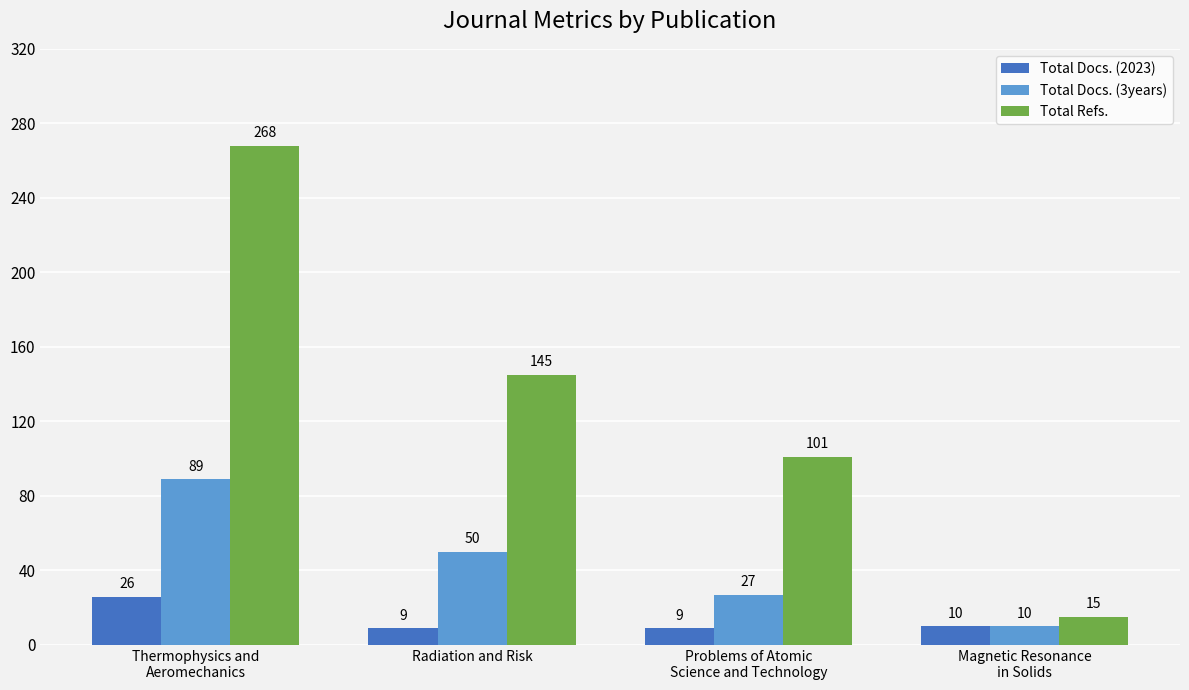

What is the maximum value for Total Refs.?

268